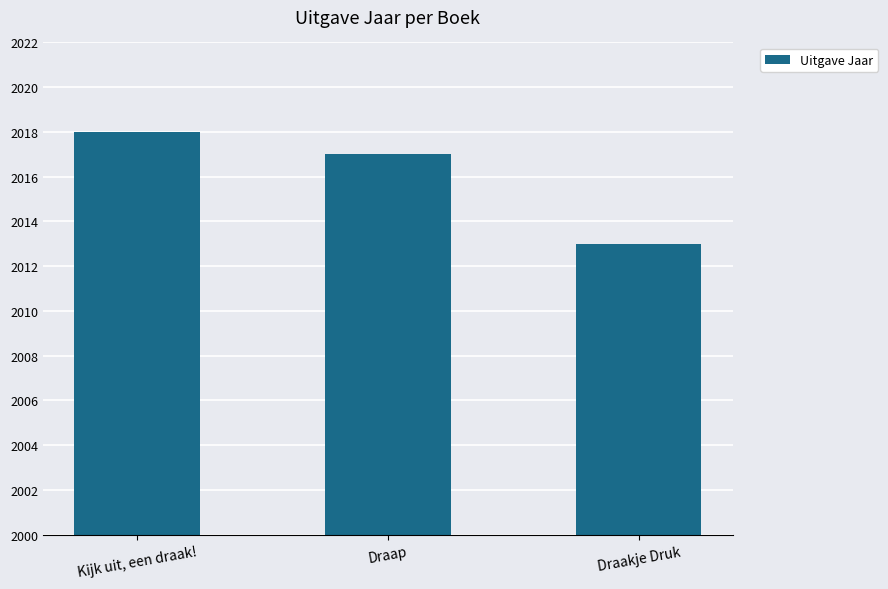

How many values are below 2017?

1